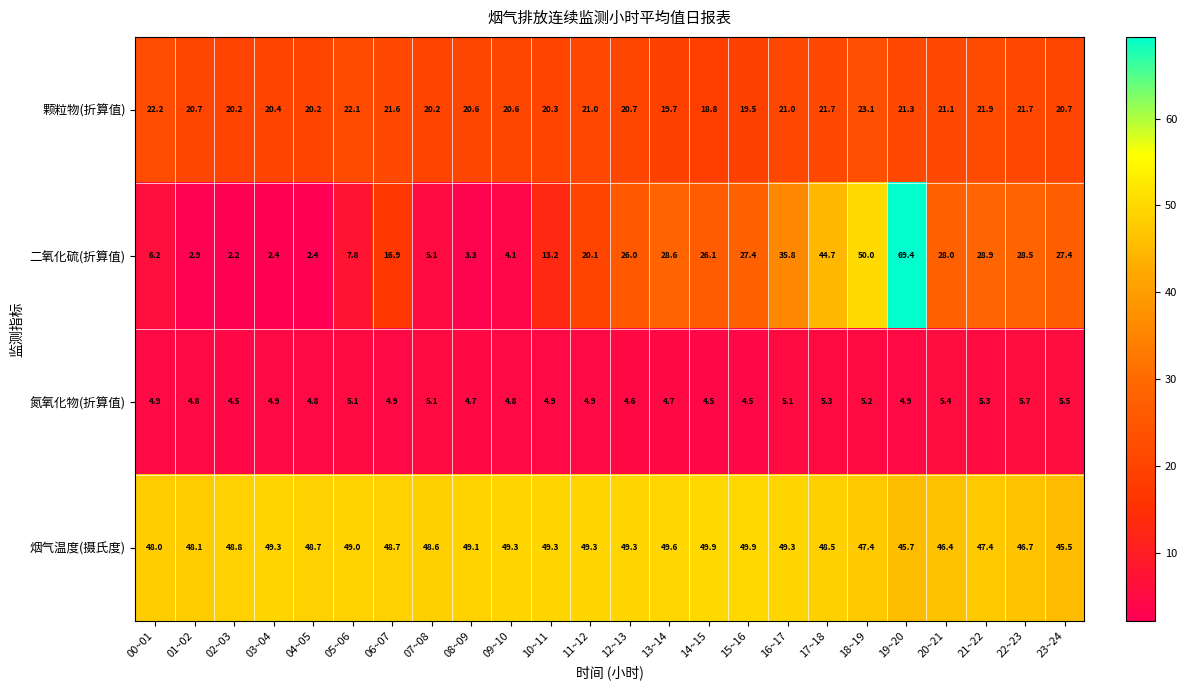

How many categories are shown in the chart?

24